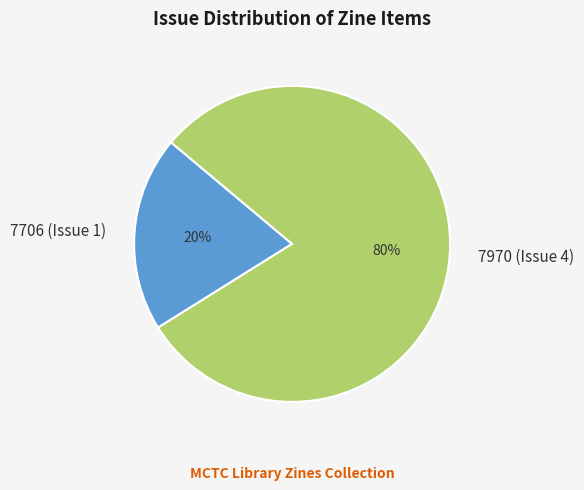

To the nearest percent, what is the difference between the 7706 (Issue 1) and 7970 (Issue 4) slice percentages?

60%